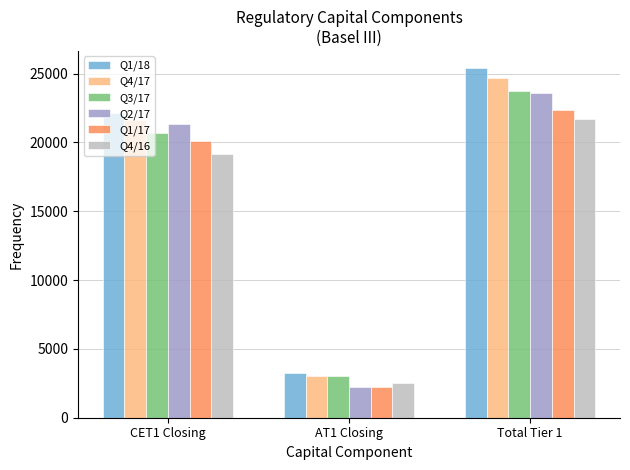

What is the difference between the maximum and minimum values in the Q1/18 series?

22115